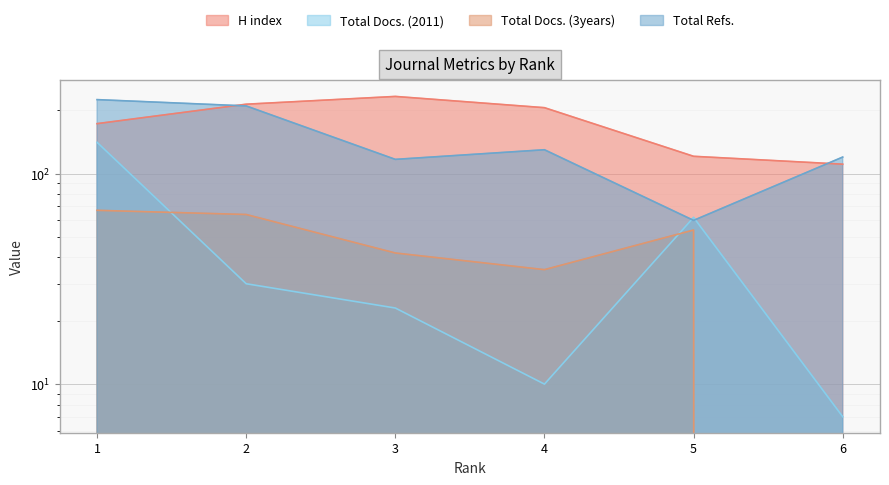

What is the average value of the Total Refs. series?

144